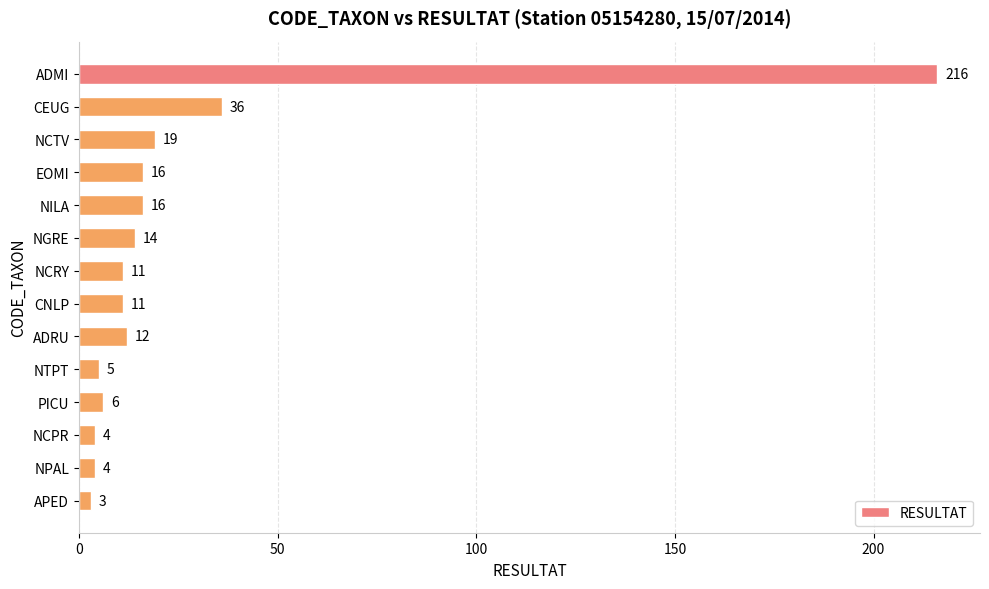

Reading top to bottom, what are all the values shown in this chart?

ADMI=216	CEUG=36	NCTV=19	EOMI=16	NILA=16	NGRE=14	NCRY=11	CNLP=11	ADRU=12	NTPT=5	PICU=6	NCPR=4	NPAL=4	APED=3